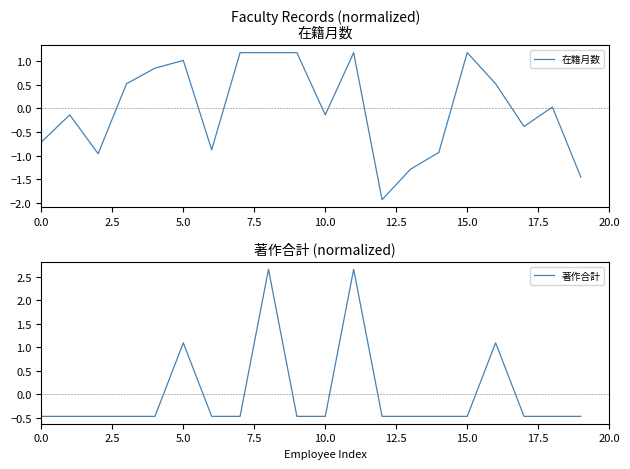

What is the minimum value for 在籍月数?

-1.9